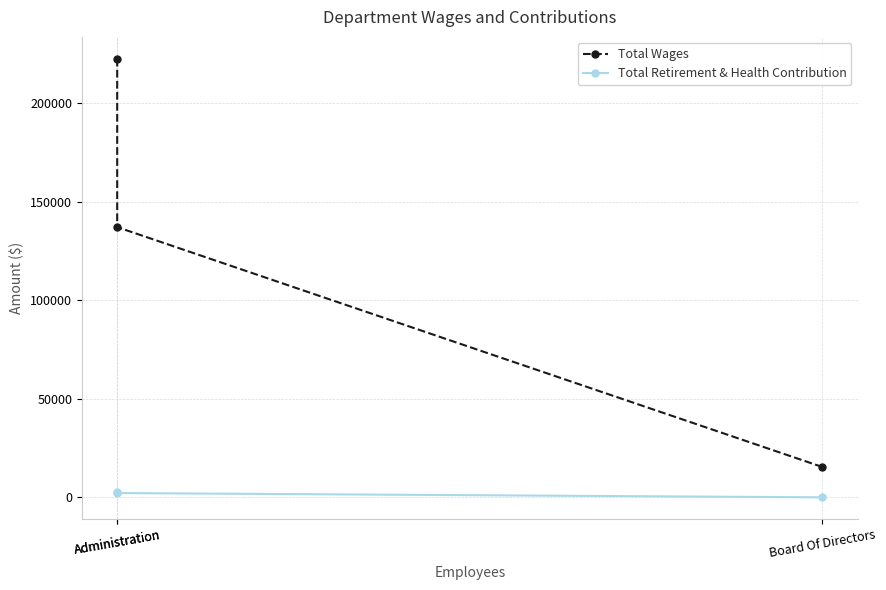

How many distinct data groups are displayed?

2